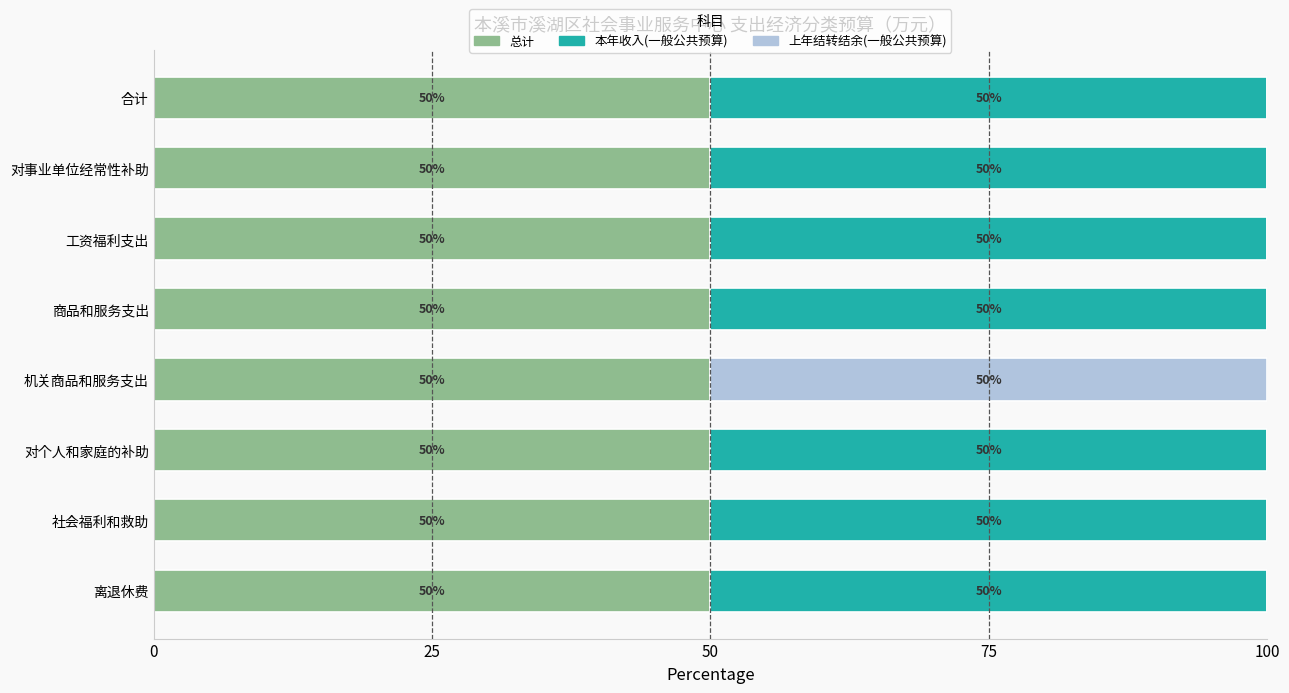

Is it true that 总计 equals 50.0 at 合计?

True